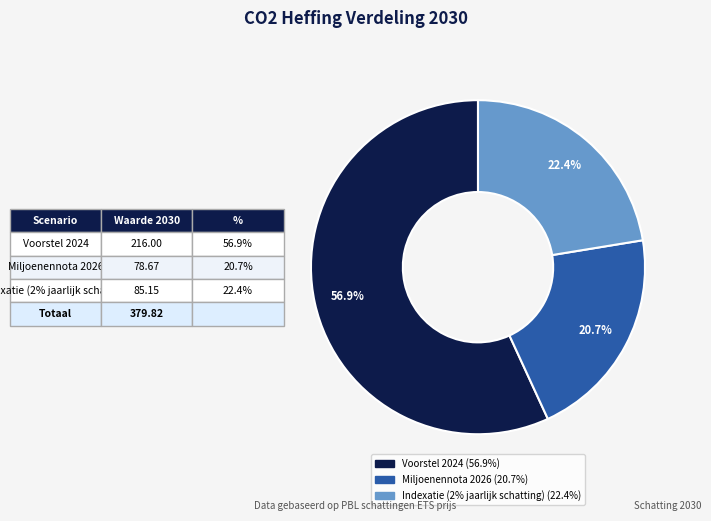

How many segments does this pie chart have?

3